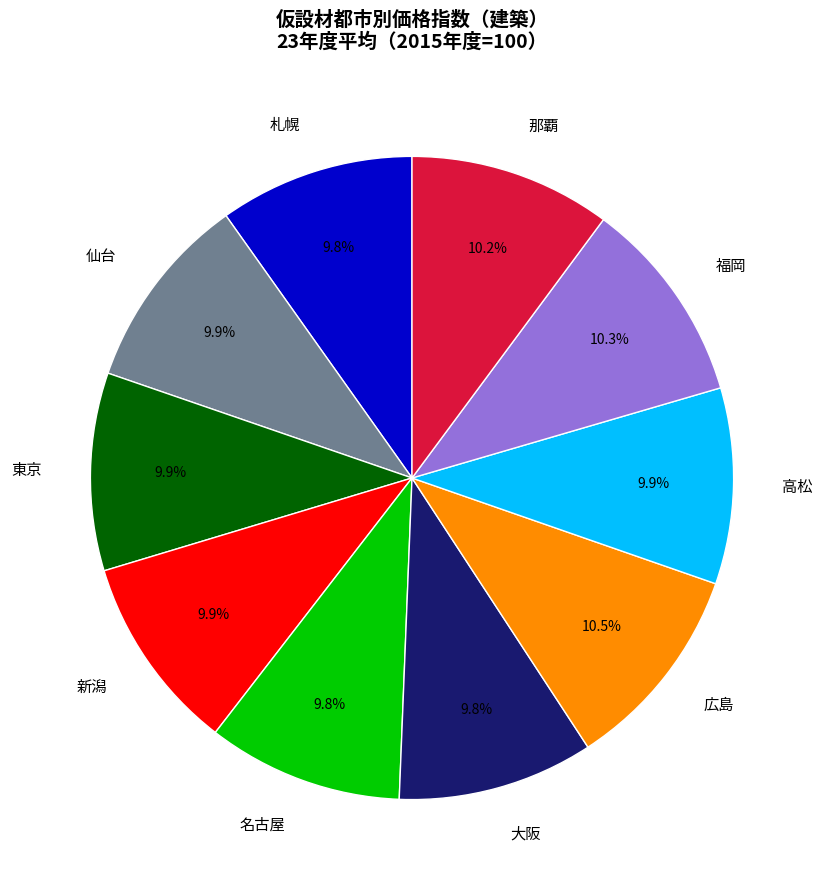

To the nearest percent, what portion does 那覇 represent?

10%